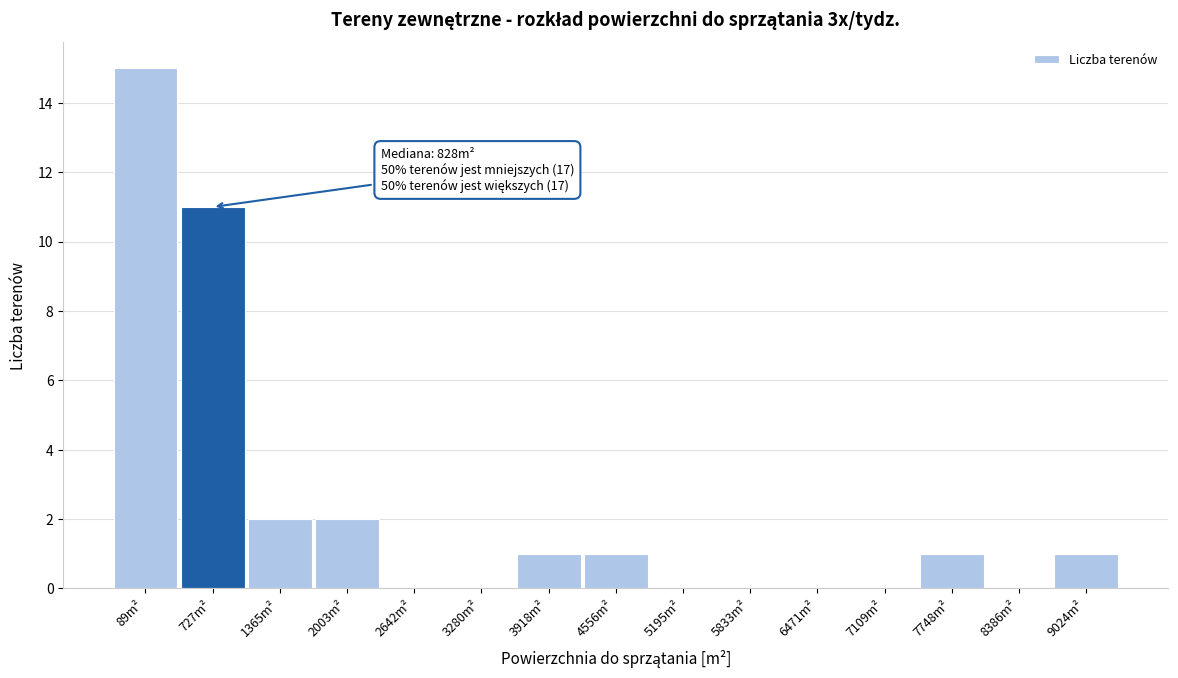

Reading left to right, list all the values displayed in this chart.

89m²=15	727m²=11	1365m²=2	2003m²=2	2642m²=0	3280m²=0	3918m²=1	4556m²=1	5195m²=0	5833m²=0	6471m²=0	7109m²=0	7748m²=1	8386m²=0	9024m²=1